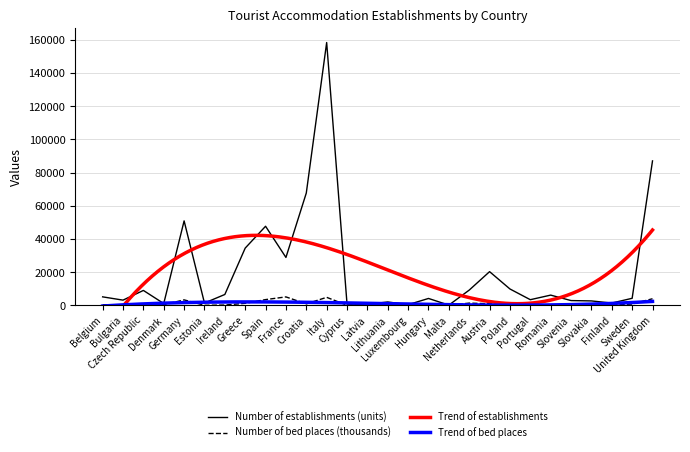

At which category does the chart reach its minimum across all series?

Latvia